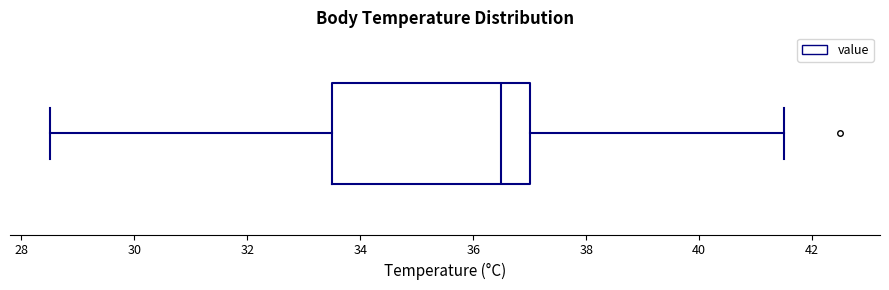

Where is the left edge of the box on the x-axis? The values are not printed on the chart, so give them approximately, as read against the axis.

33.6